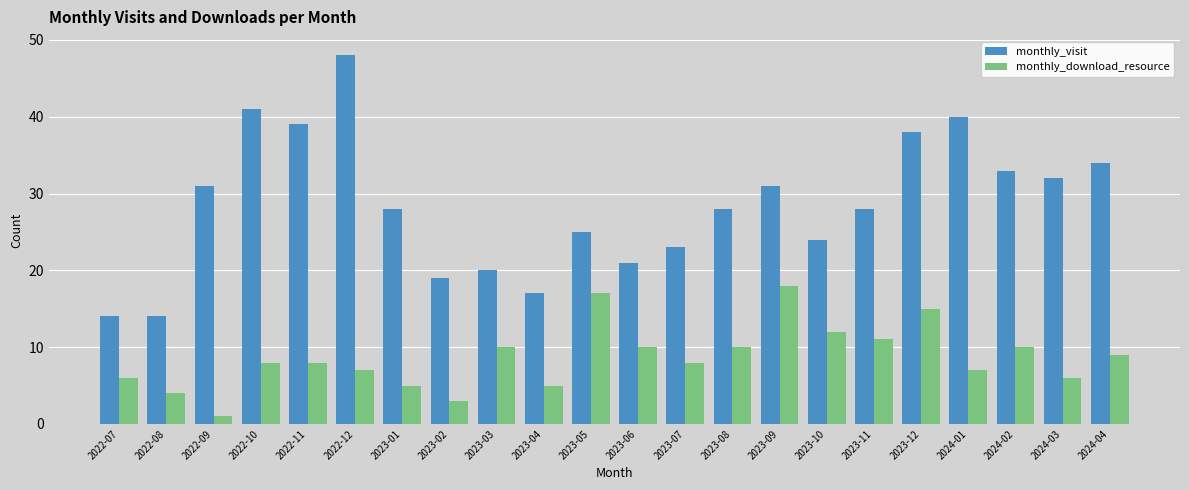

What is the total value across all series at 2022-09?

32